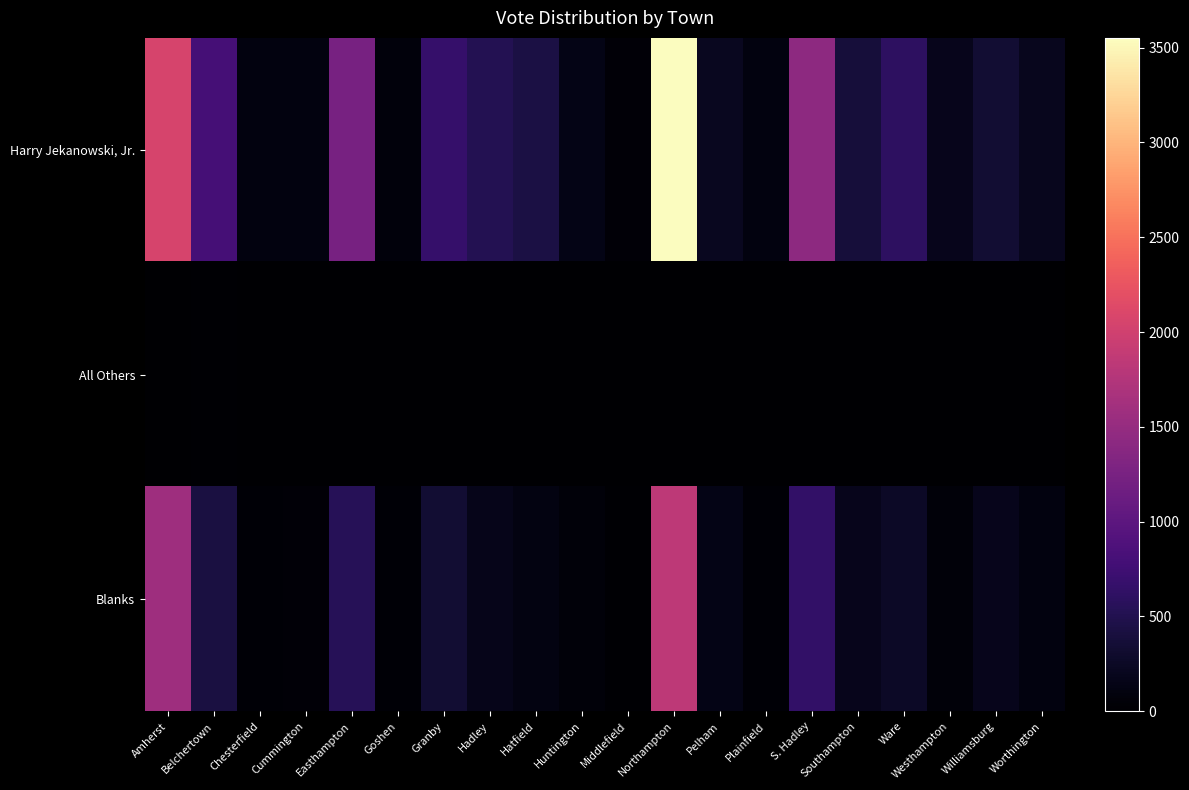

Between Hadley and Cummington, which is larger?

Hadley